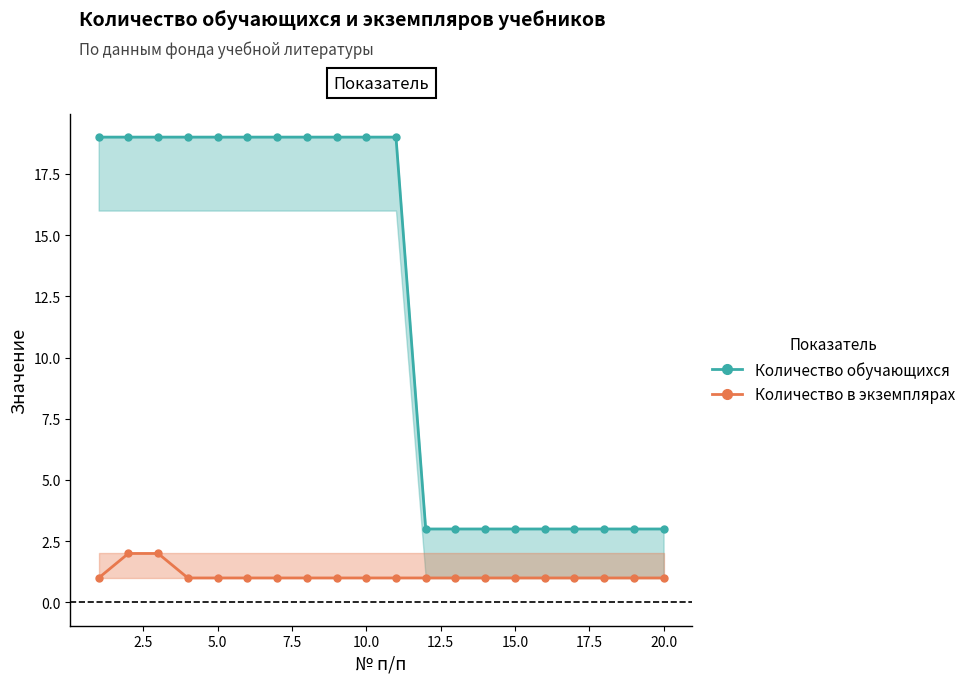

What is the maximum value shown in the chart?

19